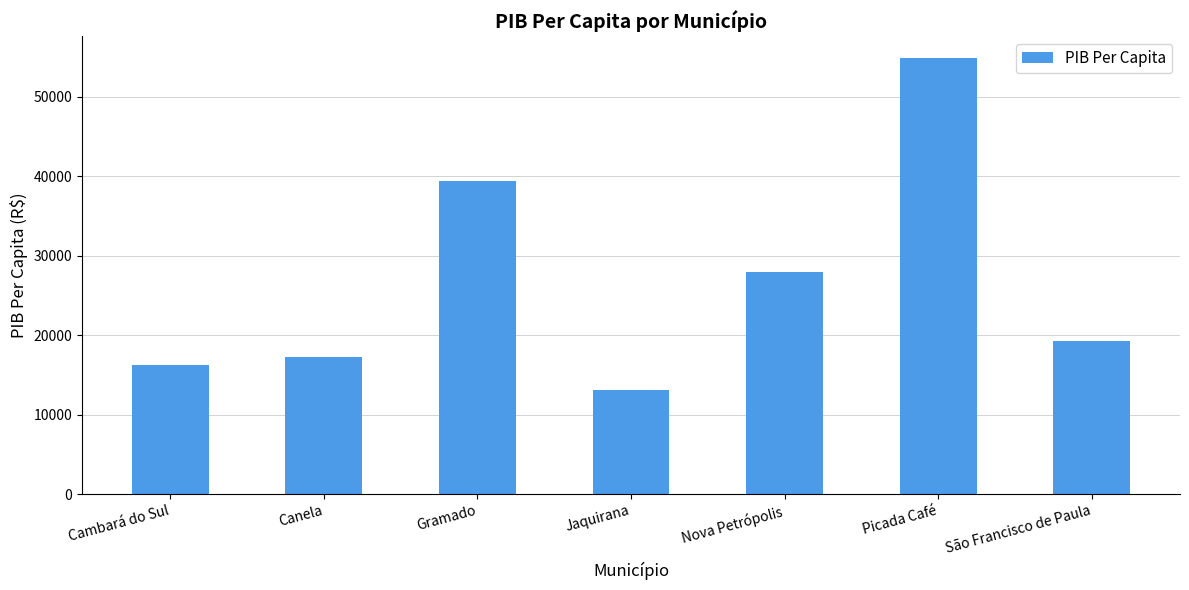

Which category has the highest value across all series?

Picada Café